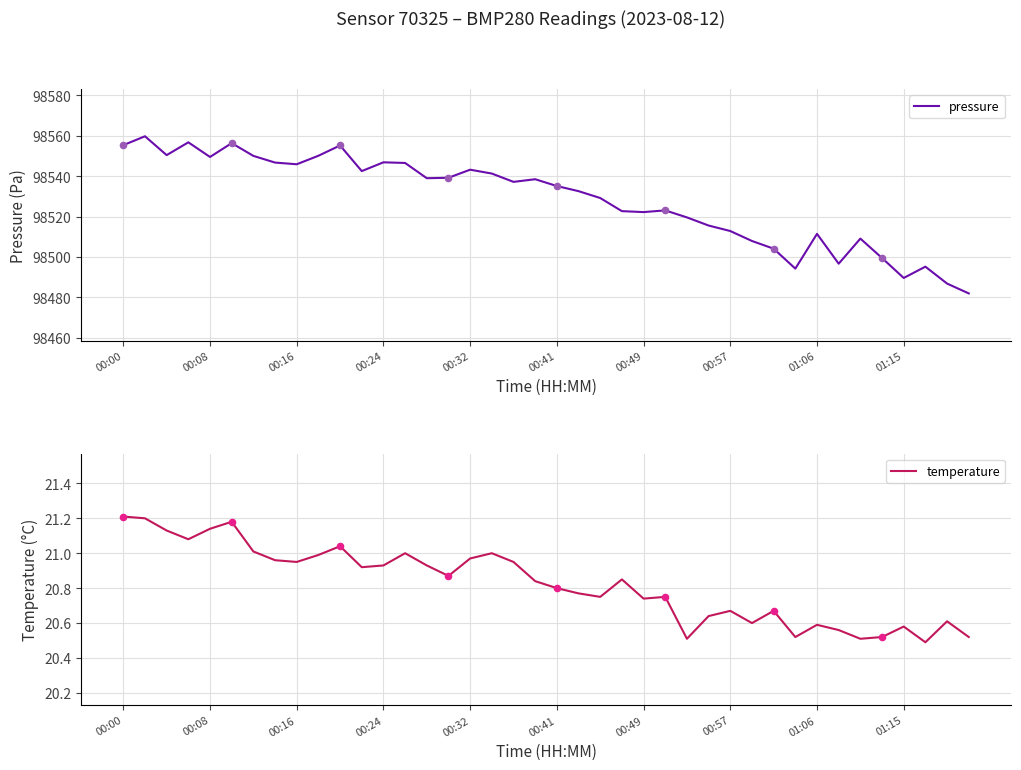

The value of pressure at 00:49 is 35365.9. True or false?

False